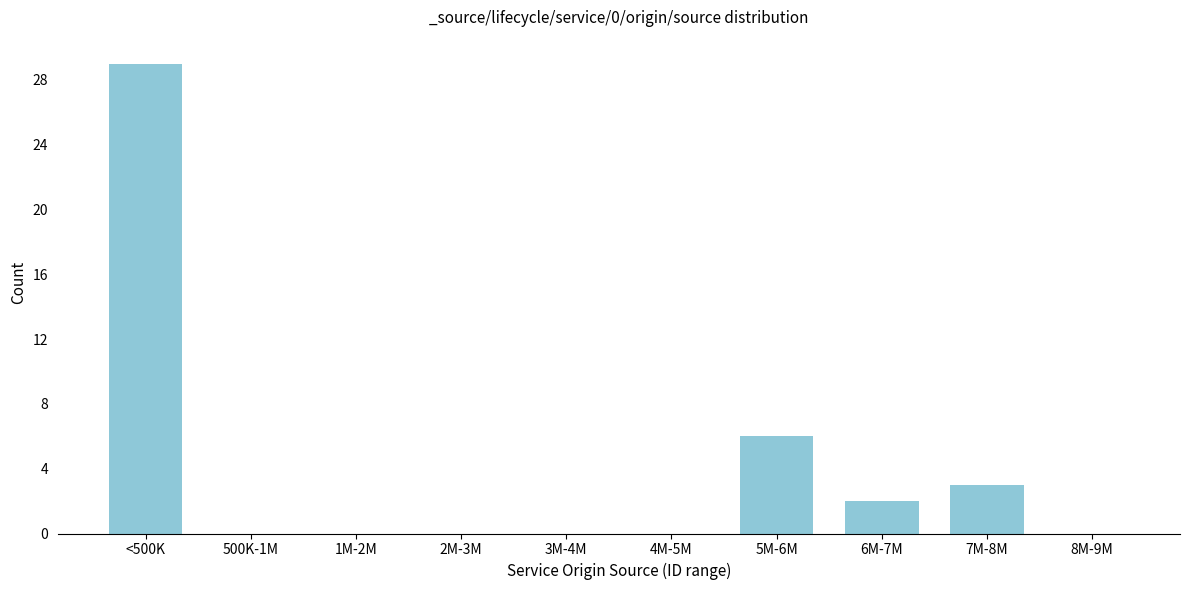

What is the greatest value displayed?

29